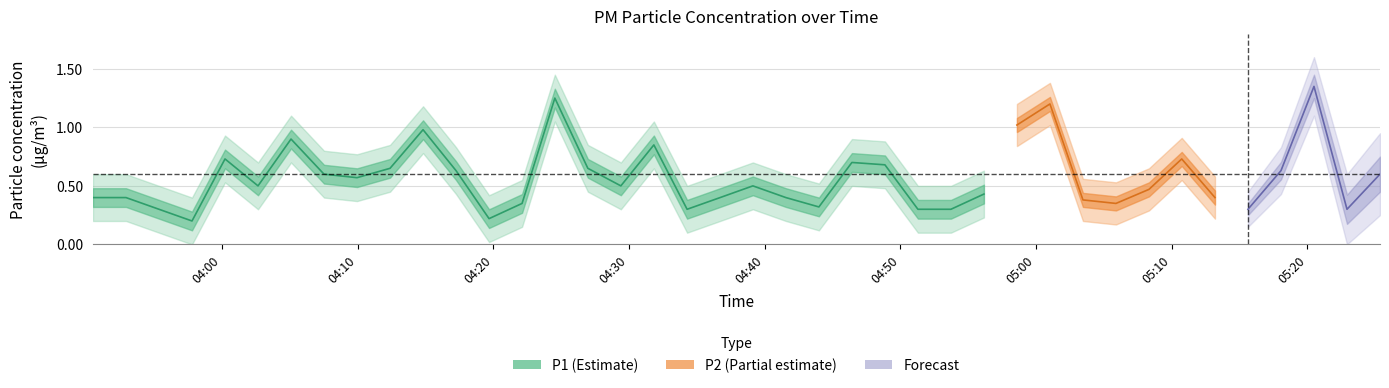

What is the difference between the P1 values at 32 and 7?

0.1